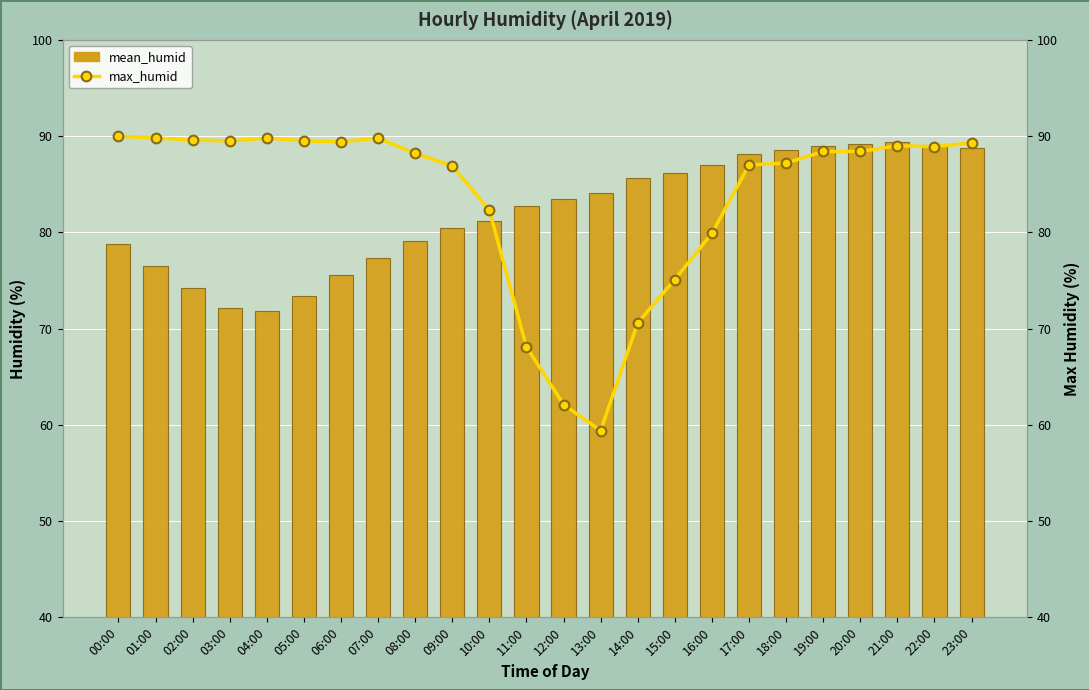

What is the average value of the mean_humid series?

82.2